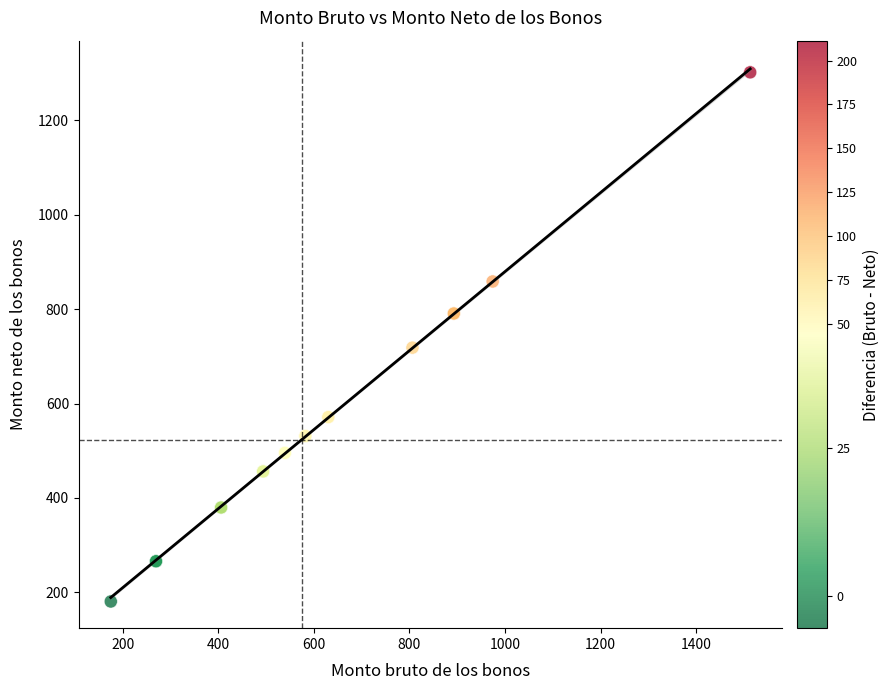

What Y value in the scatter plot is closest to 741?

718.5